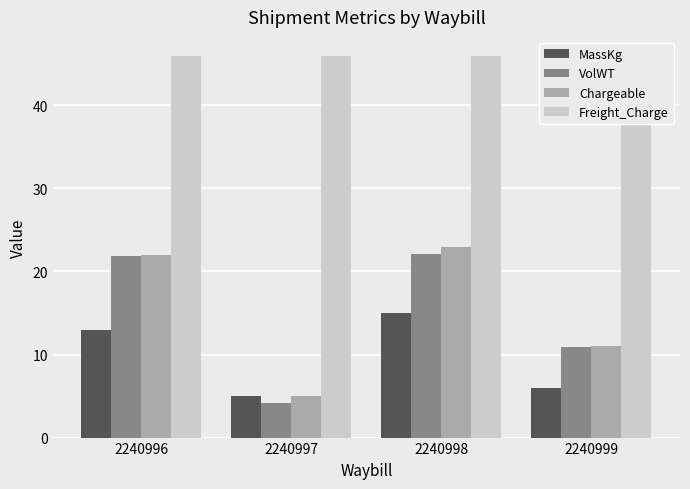

How many groups of bars are there?

4